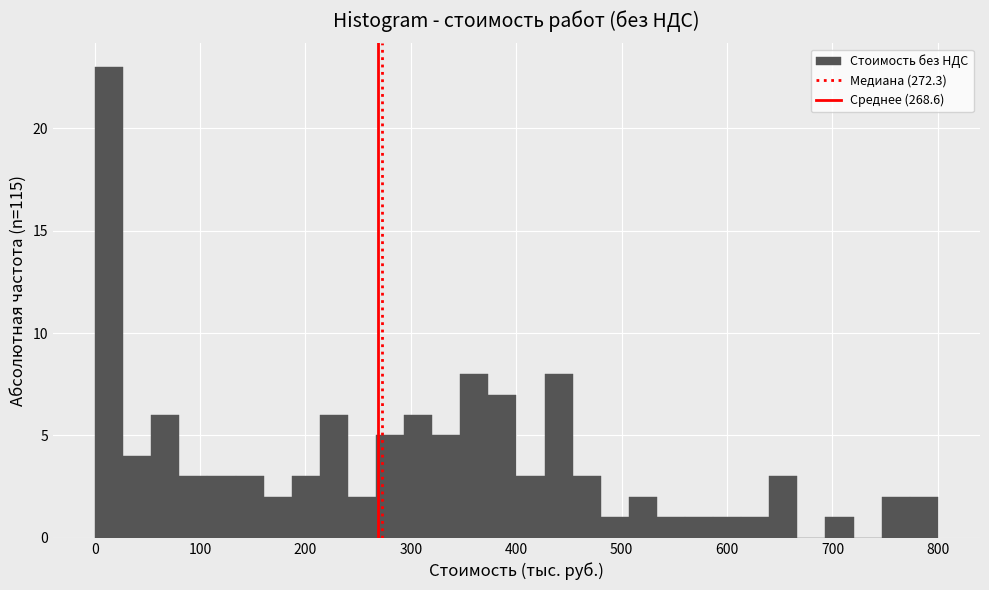

Read against the x-axis, roughly where is the centre of the tallest bar?

10